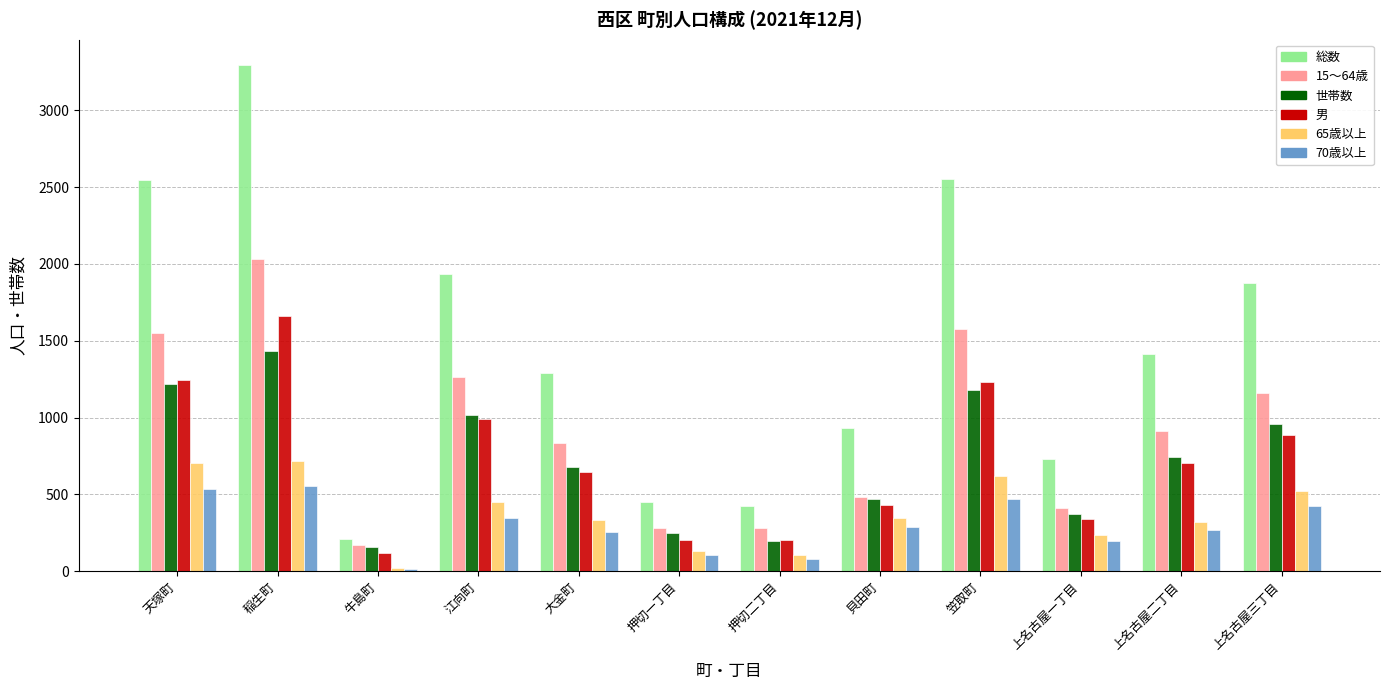

What is the value of the 男 bar at the 1st from the left?

1247